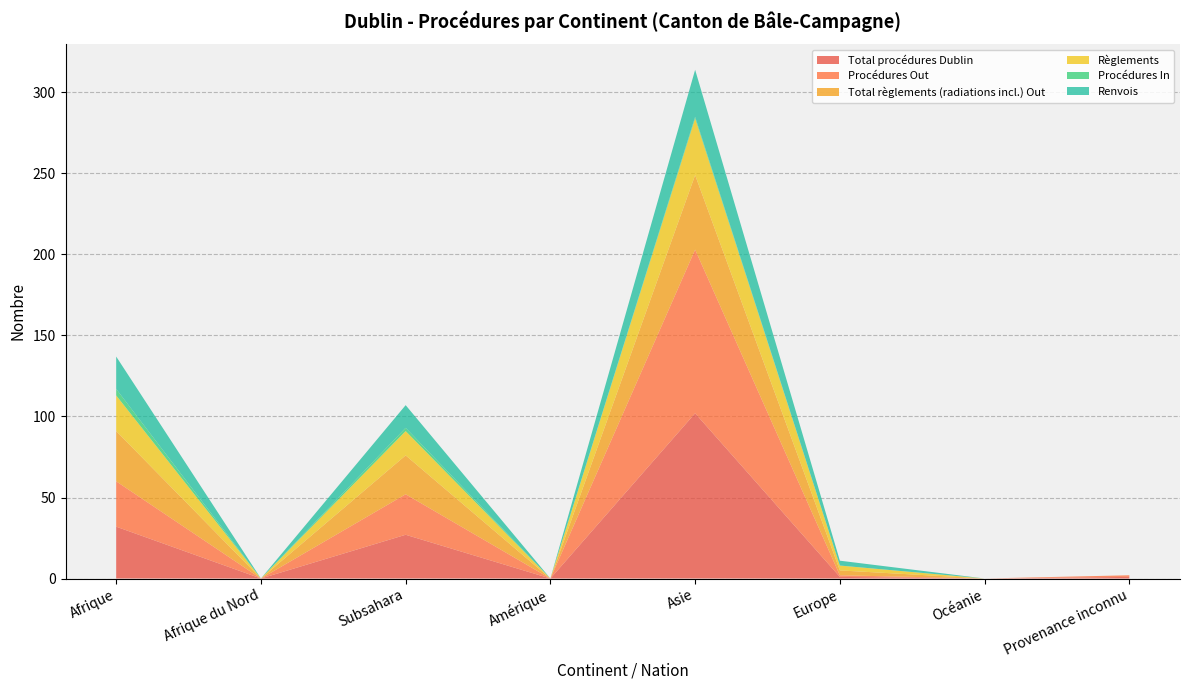

Reading left to right, list all the values displayed in this chart.

Total procédures Dublin: Afrique=32	Afrique du Nord=0	Subsahara=27	Amérique=0	Asie=102	Europe=1	Océanie=0	Provenance inconnu=1
Procédures Out: Afrique=28	Afrique du Nord=0	Subsahara=25	Amérique=0	Asie=101	Europe=1	Océanie=0	Provenance inconnu=1
Total règlements (radiations incl.) Out: Afrique=31	Afrique du Nord=0	Subsahara=24	Amérique=0	Asie=46	Europe=3	Océanie=0	Provenance inconnu=0
Règlements: Afrique=22	Afrique du Nord=0	Subsahara=15	Amérique=0	Asie=35	Europe=3	Océanie=0	Provenance inconnu=0
Procédures In: Afrique=4	Afrique du Nord=0	Subsahara=2	Amérique=0	Asie=1	Europe=0	Océanie=0	Provenance inconnu=0
Renvois: Afrique=20	Afrique du Nord=0	Subsahara=14	Amérique=0	Asie=29	Europe=3	Océanie=0	Provenance inconnu=0